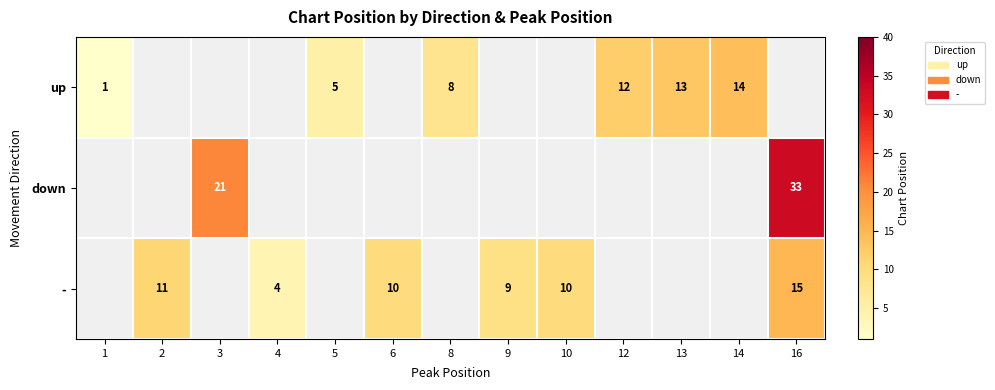

At how many categories does at least one series exceed 29?

1